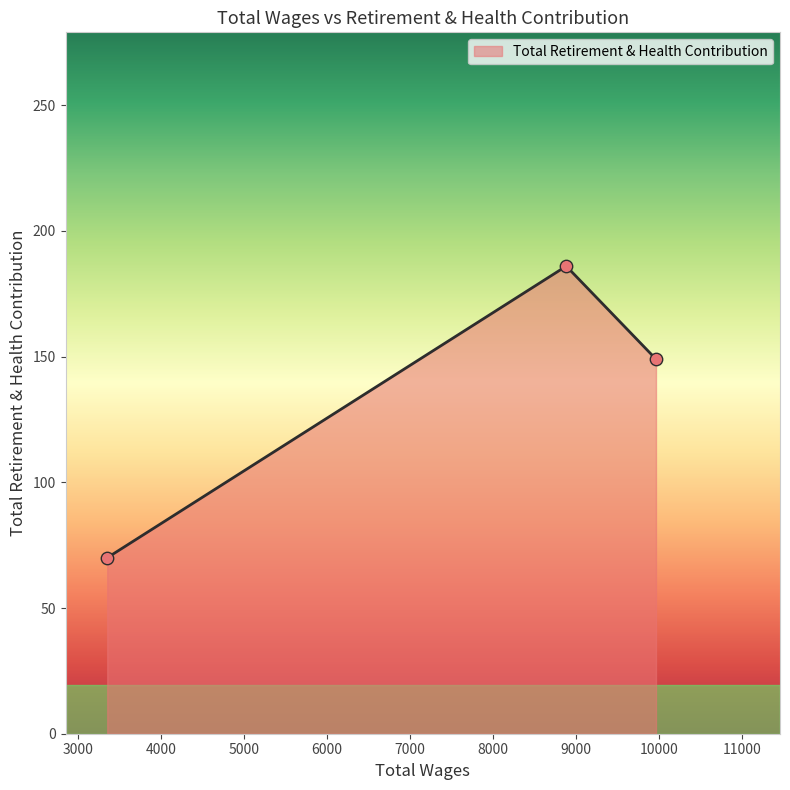

What is the minimum value shown in the chart?

70